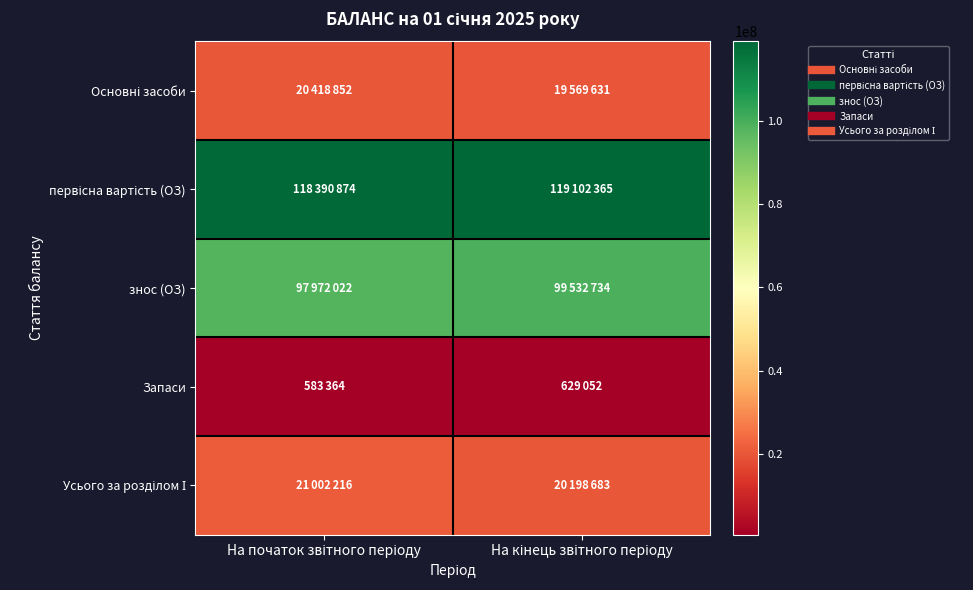

At which category is the sum across all series the highest?

На кінець звітного періоду